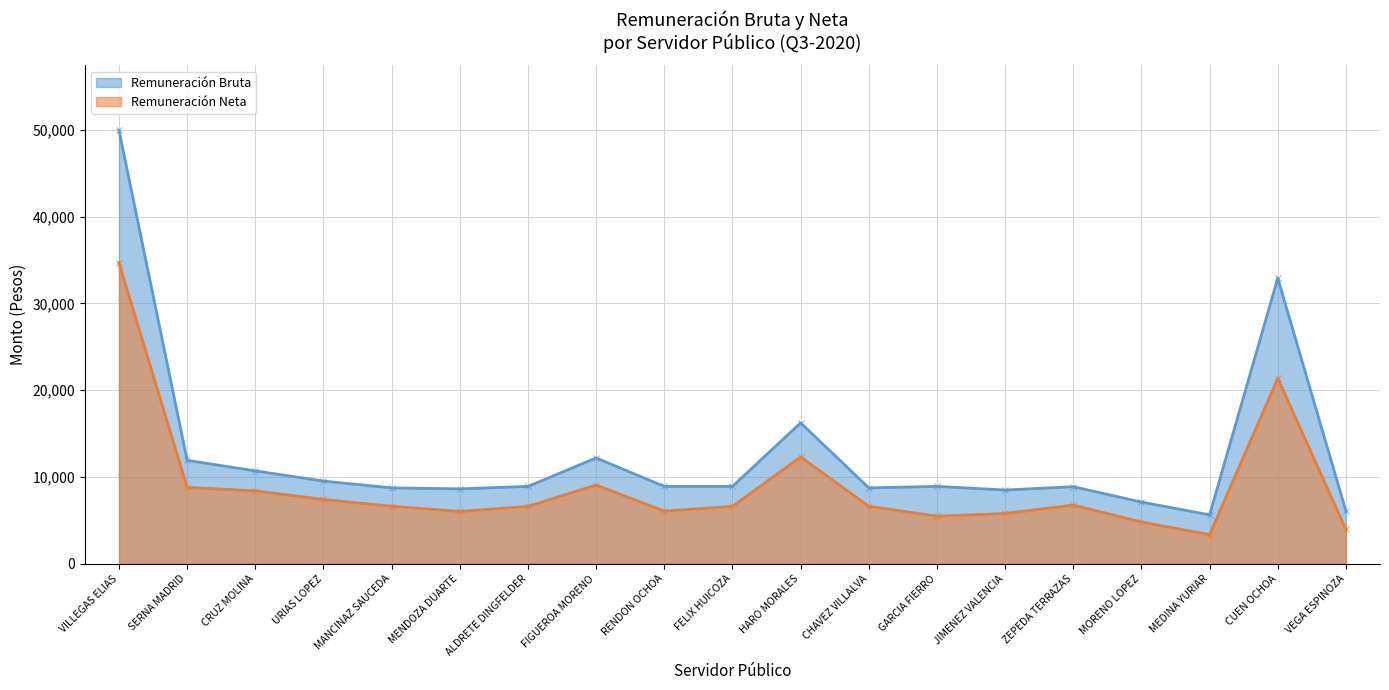

How many values in the Remuneración Bruta series exceed 8911?

11